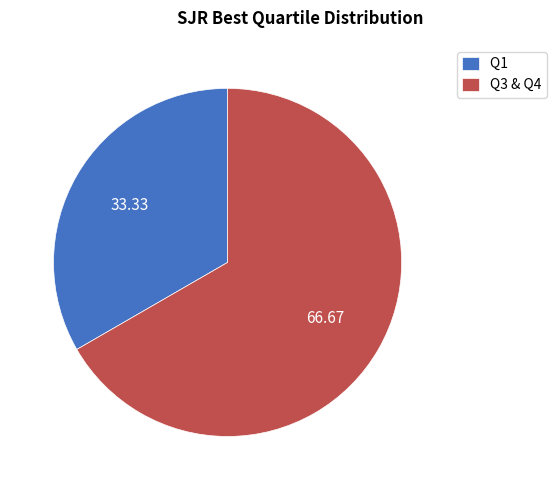

True or false: Q1 accounts for 15% of the total.

False